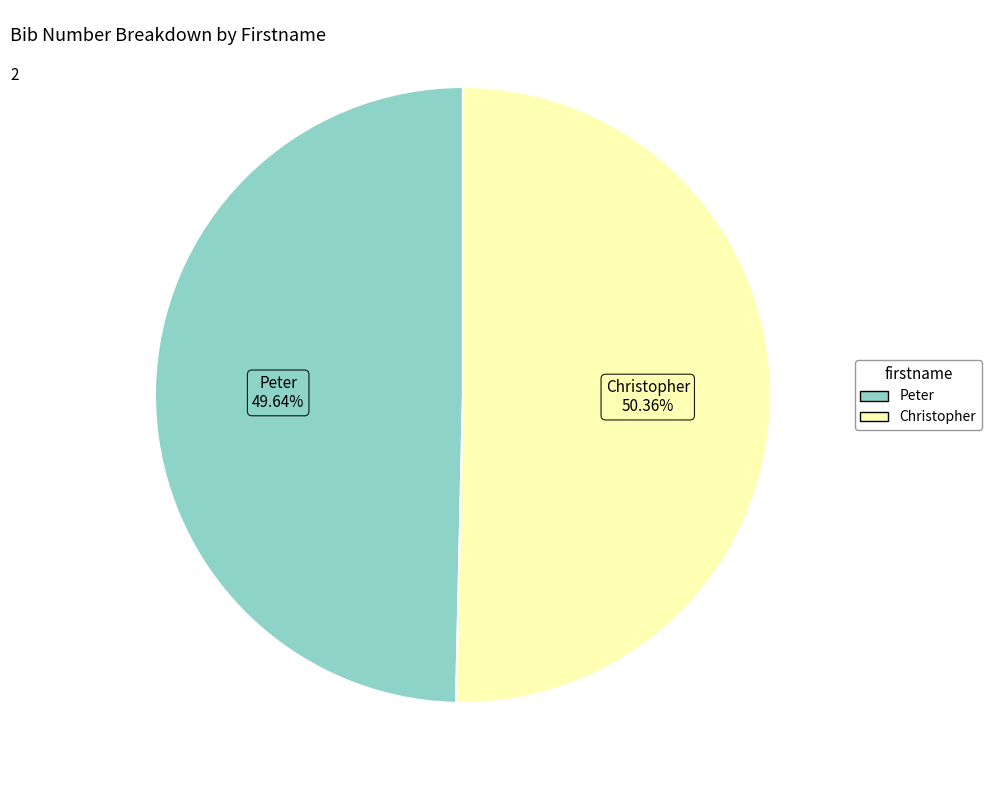

Which category has the biggest portion of the pie?

Christopher